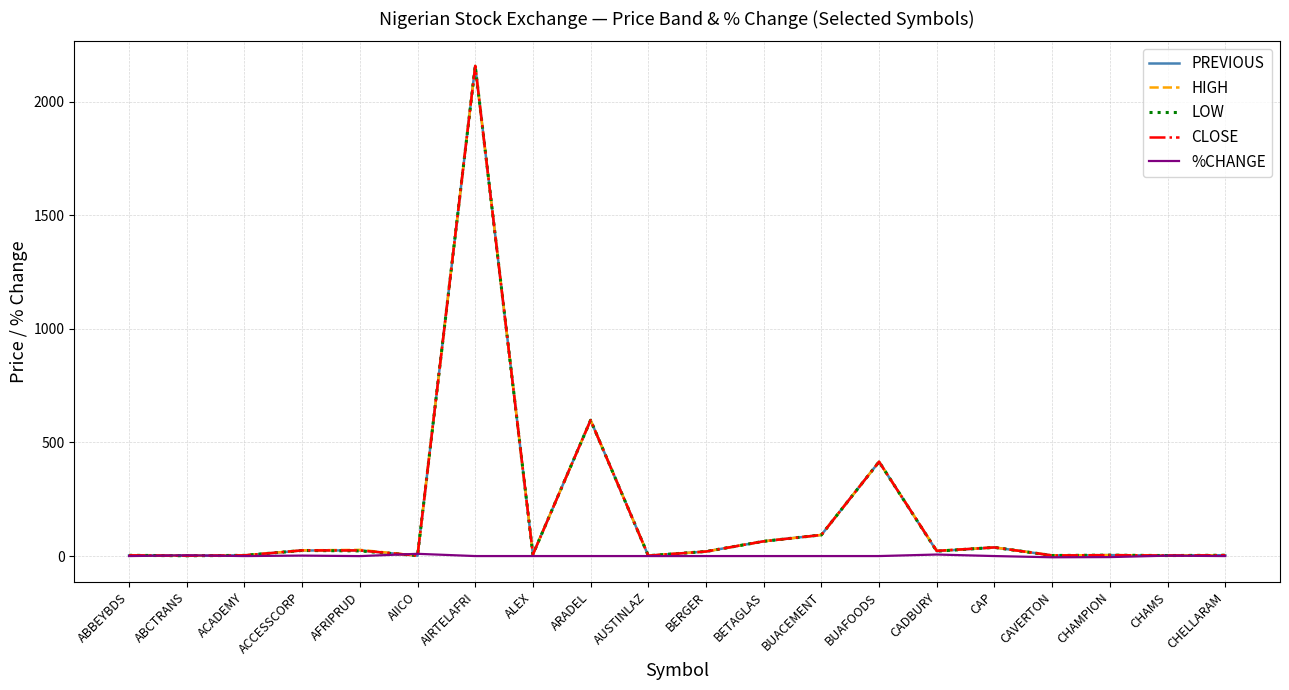

What is the greatest value displayed?

2156.9